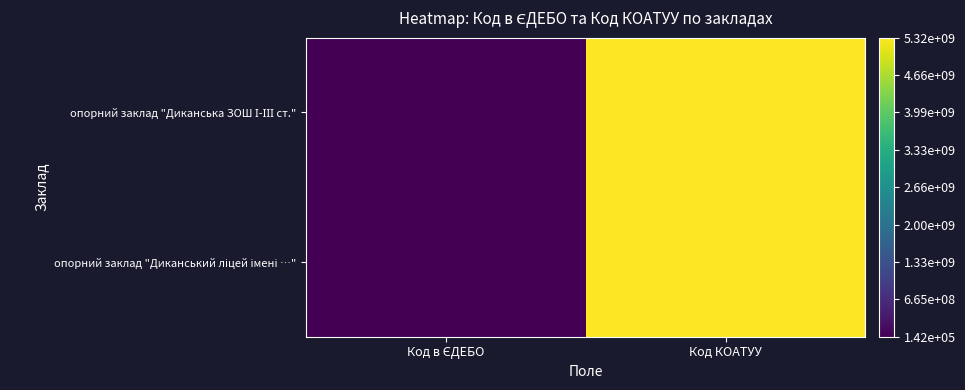

Rank the series by their maximum value, from lowest to highest.

опорний заклад "Диканська ЗОШ І-ІІІ ст.", опорний заклад "Диканський ліцей імені …"